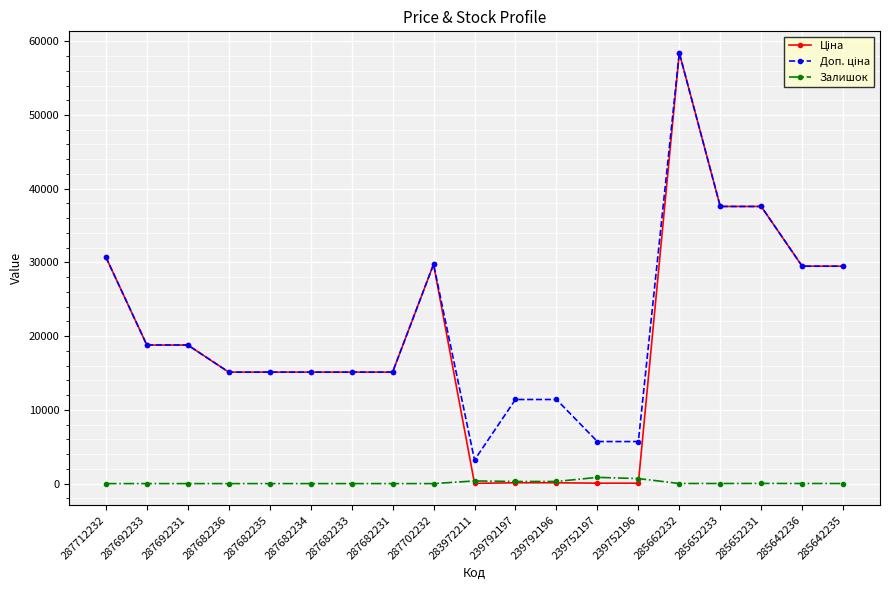

Is it true that Залишок equals 845.0 at 239752197?

True